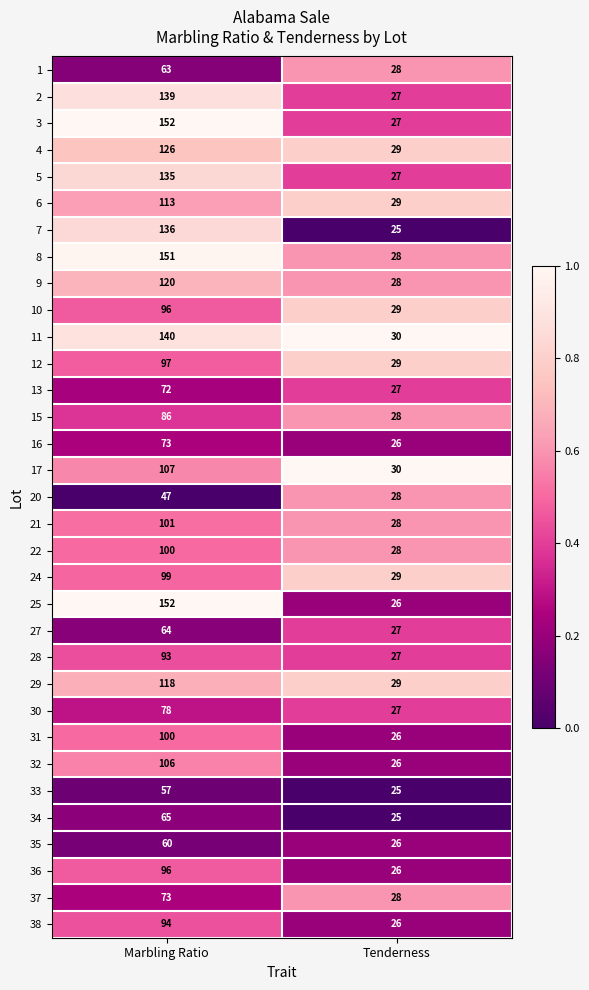

What is the greatest value displayed?

152